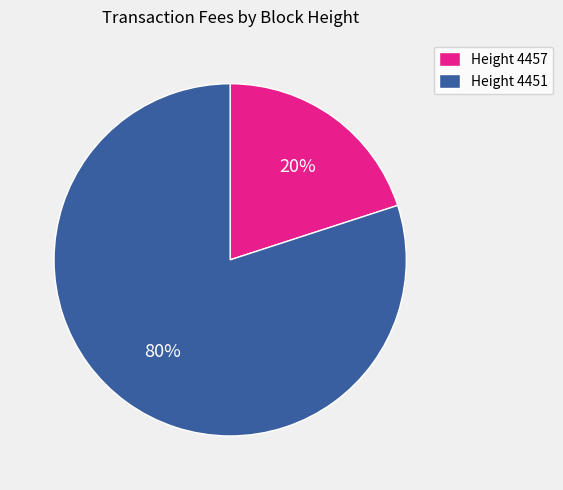

Between Height 4457 and Height 4451, which is larger?

Height 4451